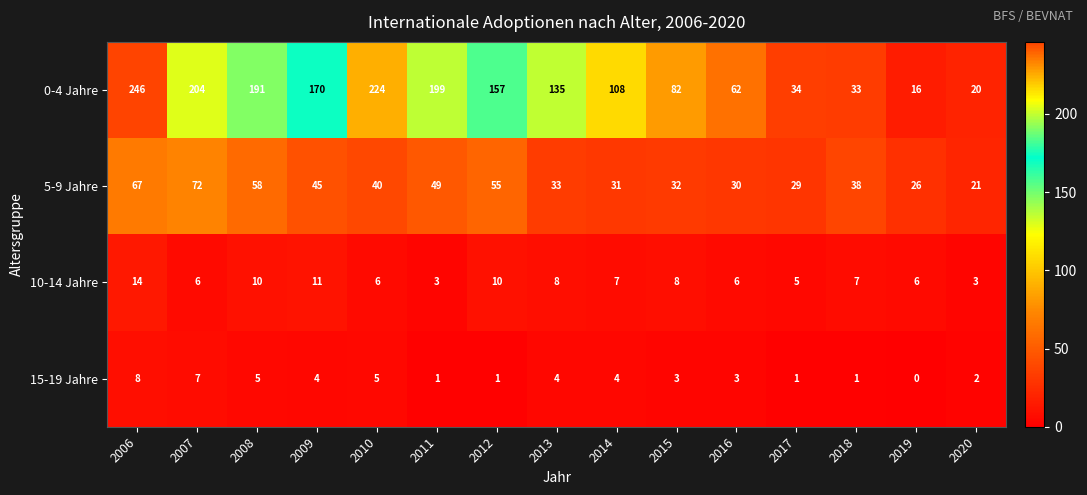

What is the average value of the 5-9 Jahre series?

42